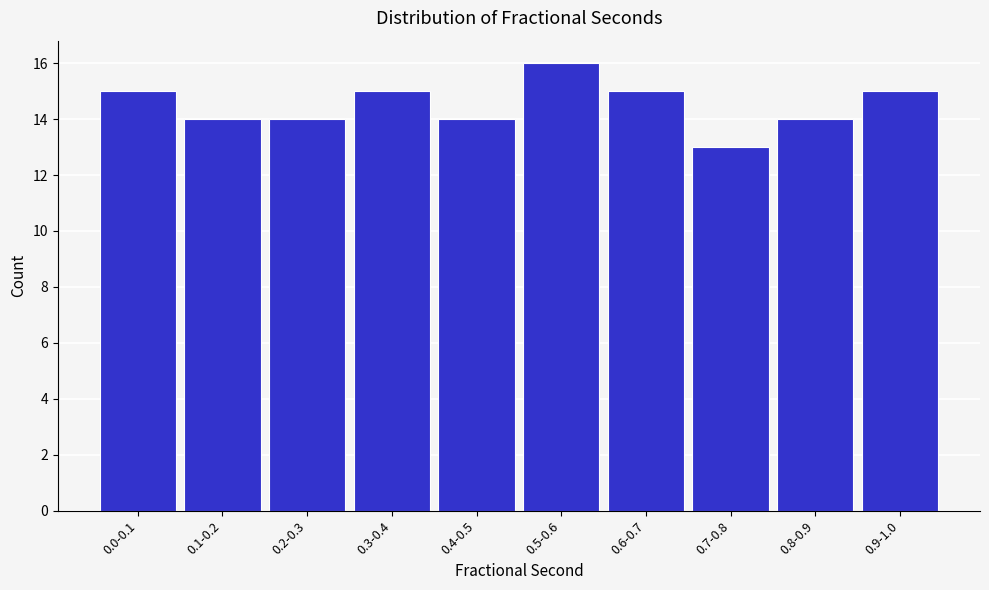

Reading right to left, list all the values displayed in this chart.

15	14	13	15	16	14	15	14	14	15